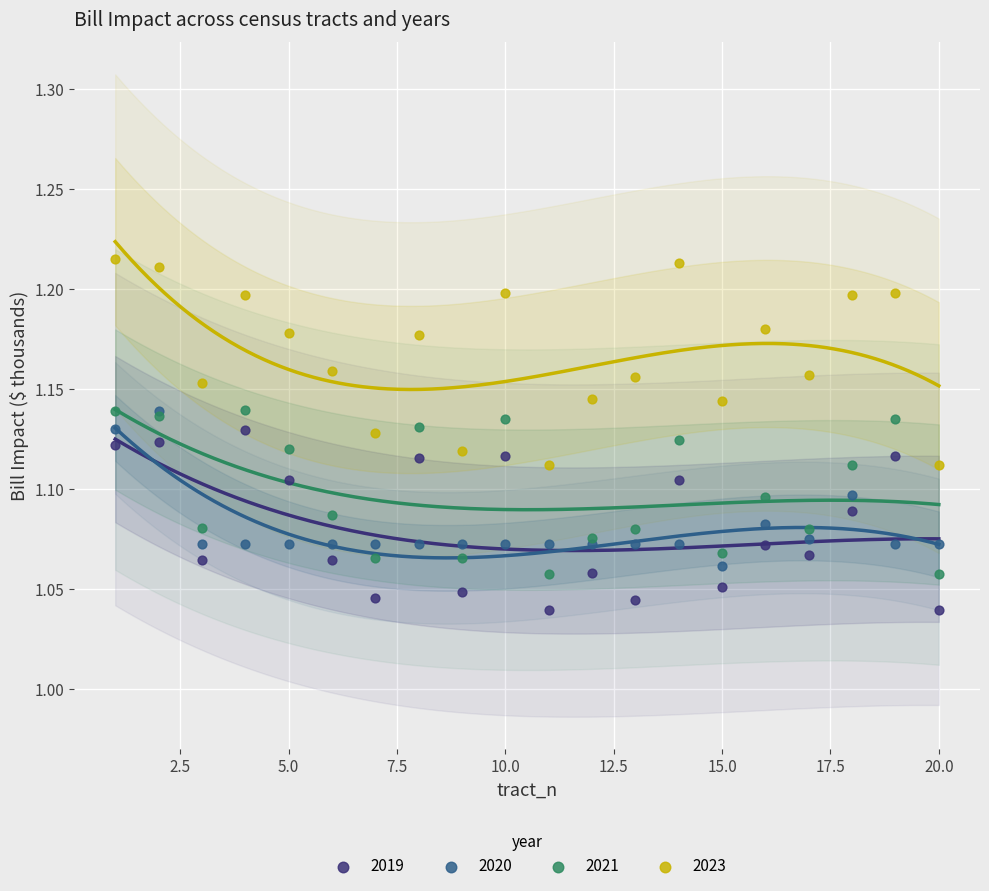

Which series reaches the minimum Y coordinate?

2019